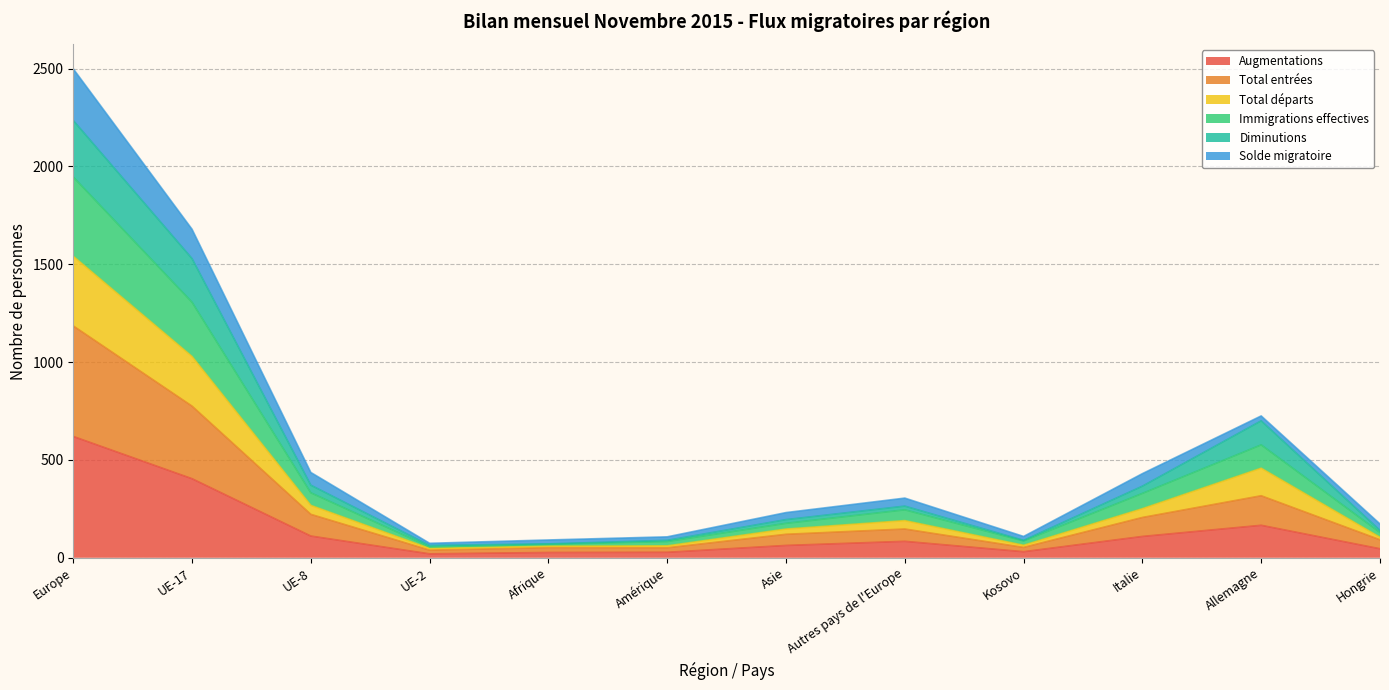

What is the highest value of the Augmentations series?

620